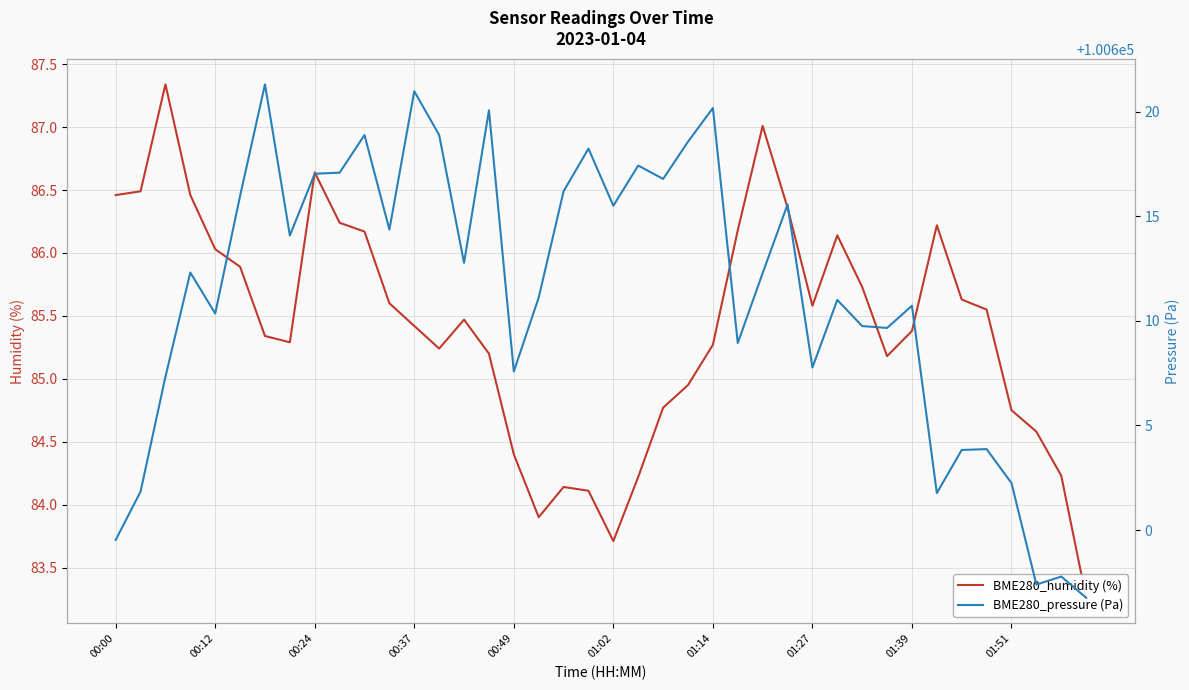

Is the value of BME280_humidity (%) at 01:14 greater than the value of BME280_pressure (Pa) at 01:02?

No